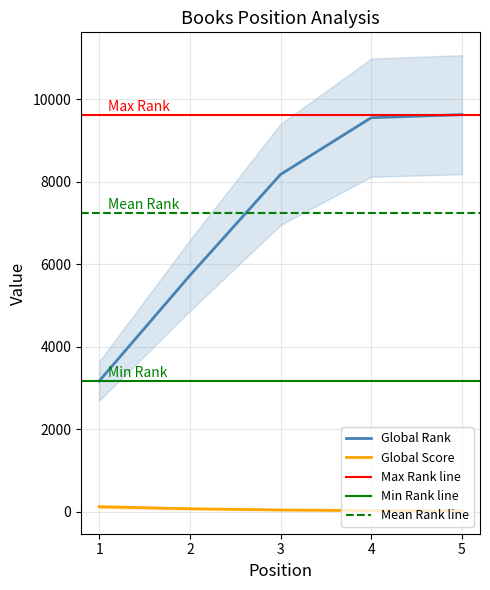

Reading right to left, what are all the values shown in this chart?

Global Rank: 9630	9556	8179	5728	3167
Global Score: 24	25	40	70	119